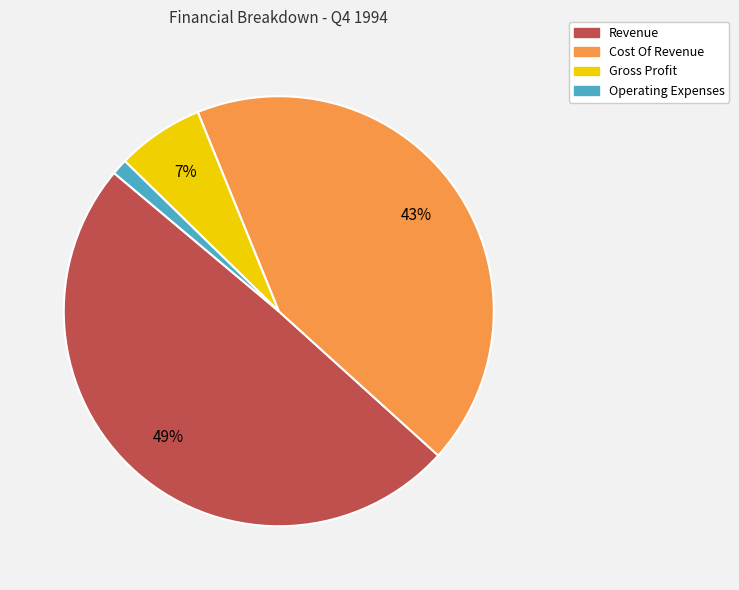

Rank the categories by value from lowest to highest.

Operating Expenses, Gross Profit, Cost Of Revenue, Revenue